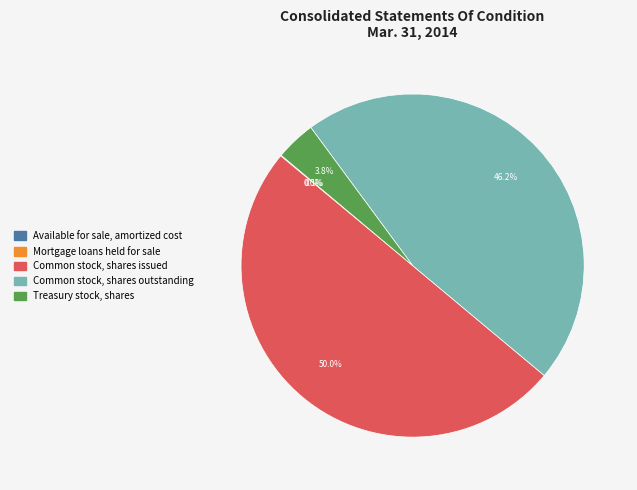

Is the sum of Common stock, shares issued and Treasury stock, shares greater than half?

Yes